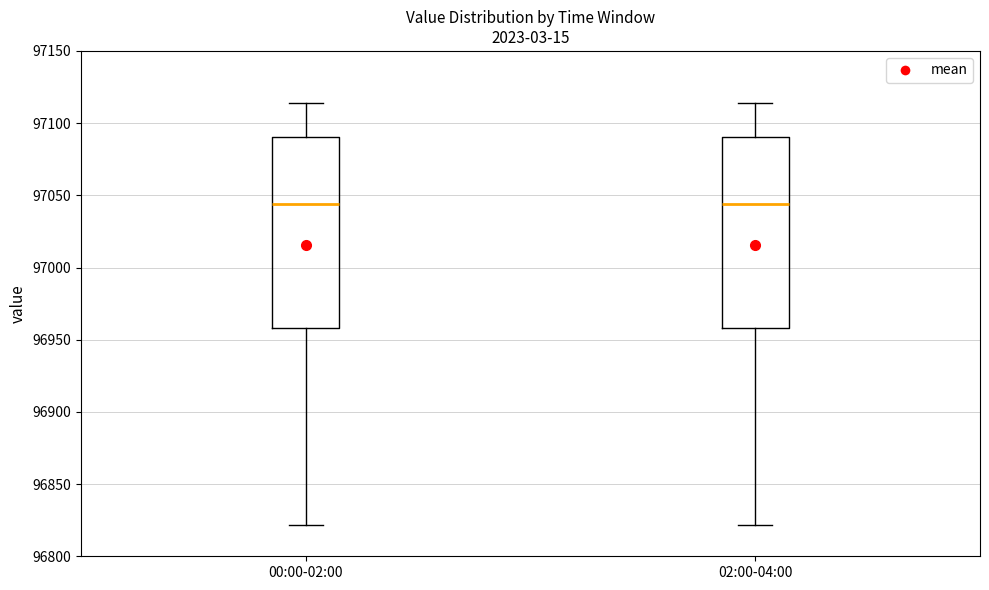

Reading left to right, transcribe this box plot: for each box, give where its median line is, the range the box spans, and where its two whiskers end, as read against the y-axis. The values are not printed on the chart, so give them approximately, as read against the axis.

00:00-02:00: median 97045, box 96960 to 97090, whiskers 96820 to 97115
02:00-04:00: median 97045, box 96960 to 97090, whiskers 96820 to 97115